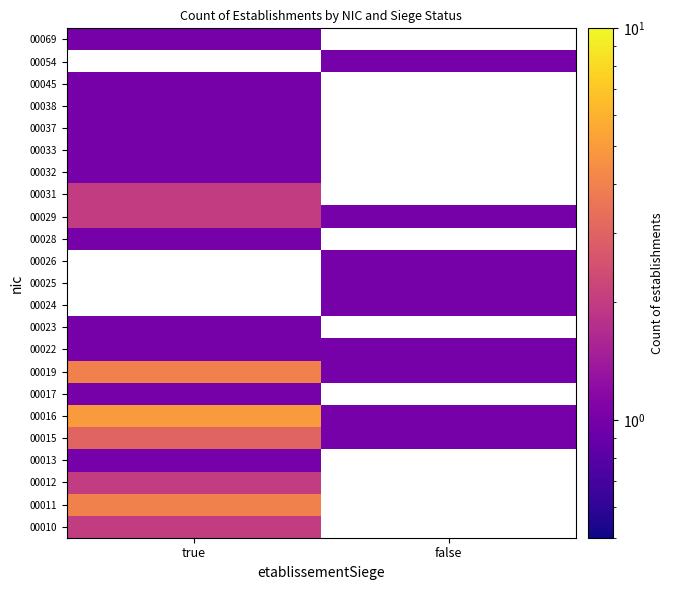

Is the value of 00019 at false greater than the value of 00026 at true?

No